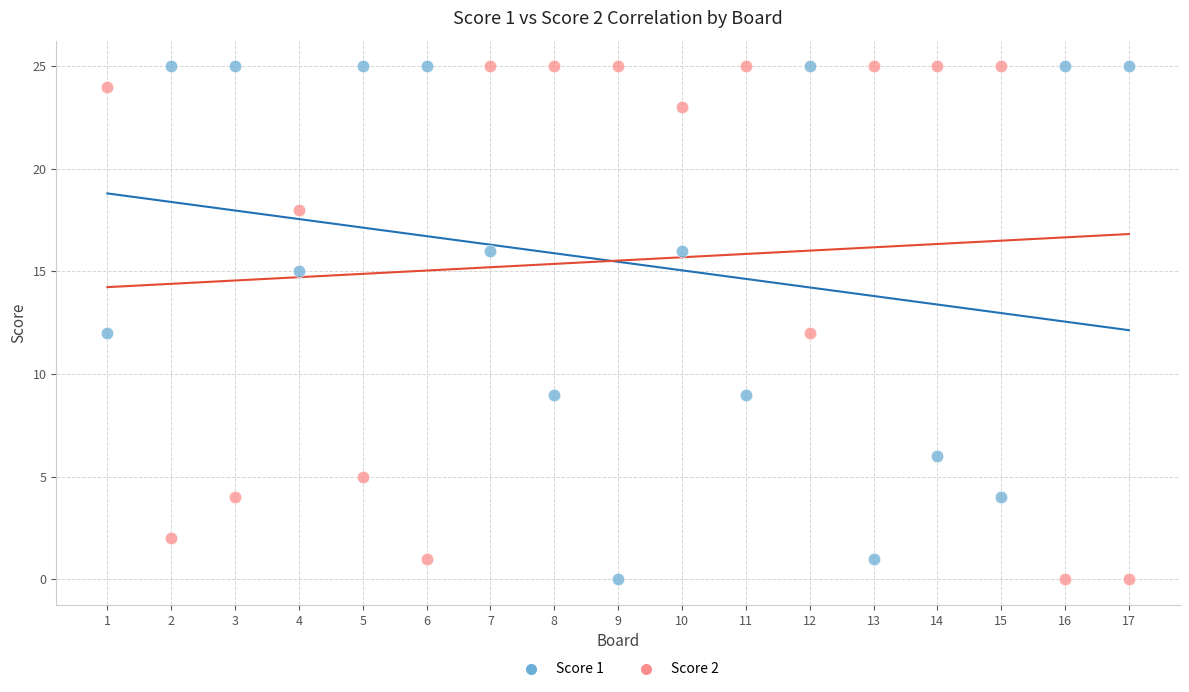

Across all data points, what is the range of X values (max minus min)?

16